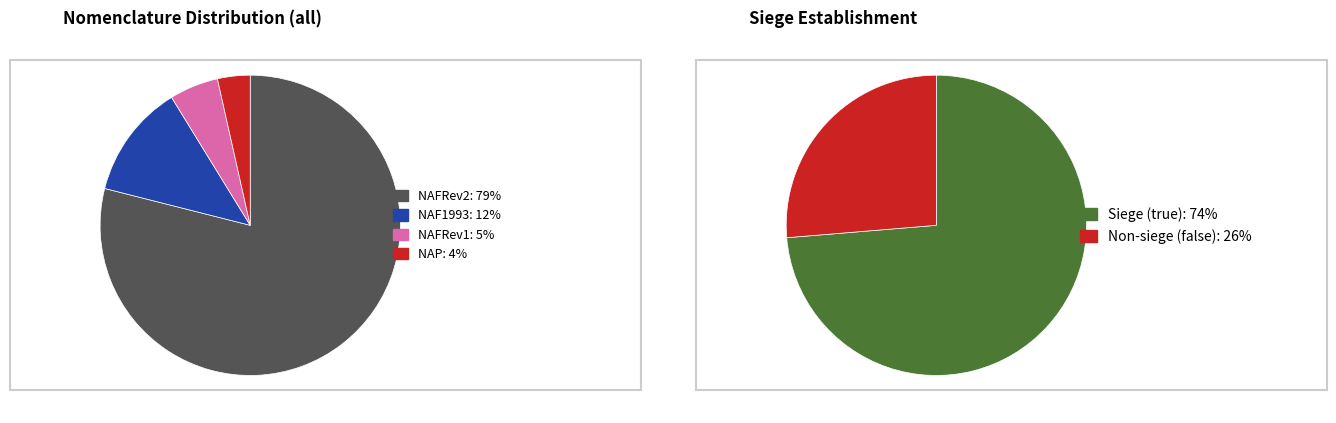

How many segments does this pie chart have?

2